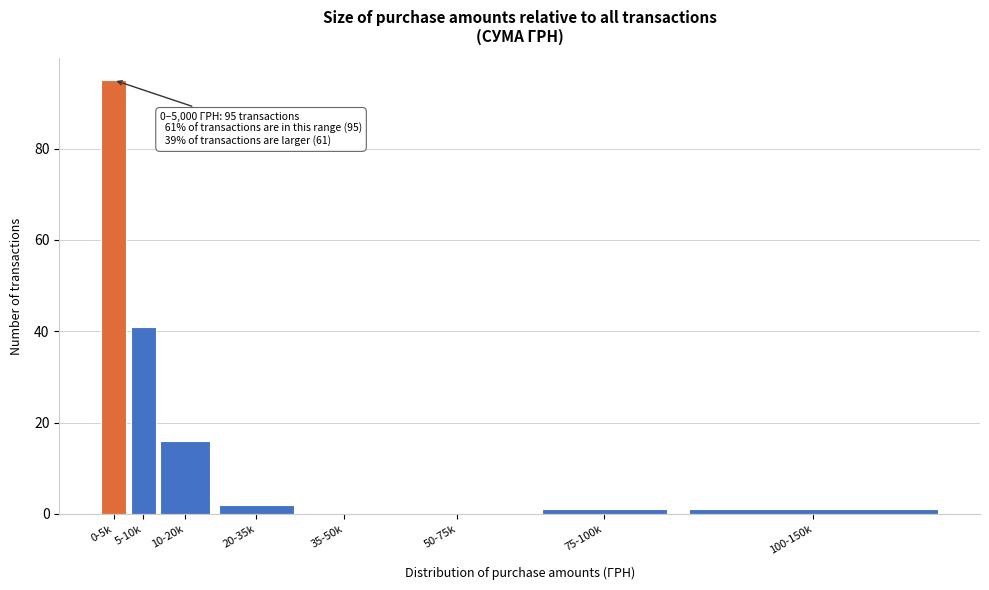

Reading right to left, transcribe all the data shown in this chart.

100-150k=1	75-100k=1	50-75k=0	35-50k=0	20-35k=2	10-20k=16	5-10k=41	0-5k=95